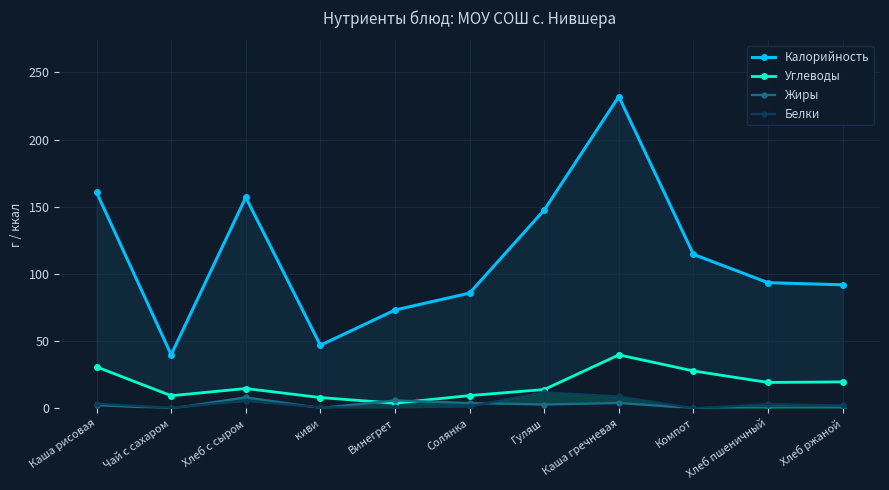

What is the label of the 7th point from the left?

Гуляш